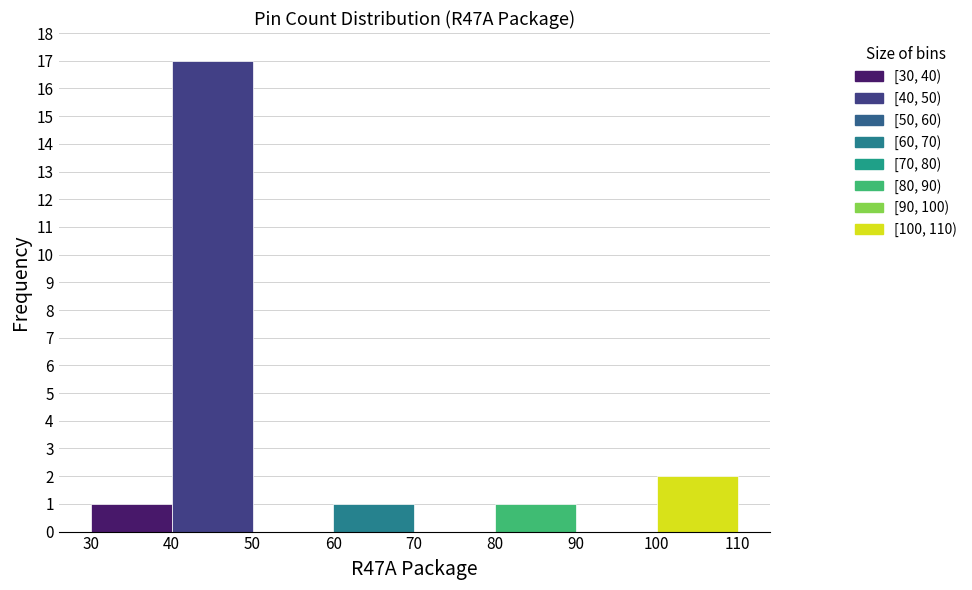

Reading left to right, transcribe this chart: for each bar, give the range it covers on the x-axis and its height. The values are not printed on the chart, so give them approximately, as read against the axis.

30 to 40: 1
40 to 50: 17
50 to 60: 0
60 to 70: 1
70 to 80: 0
80 to 90: 1
90 to 100: 0
100 to 110: 2